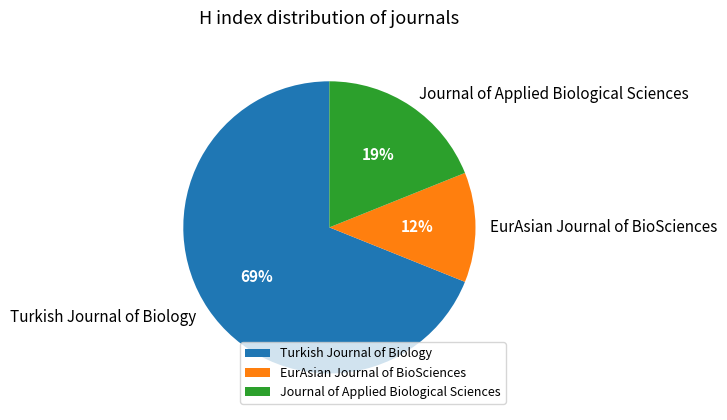

What is the smallest slice in the pie chart?

EurAsian Journal of BioSciences